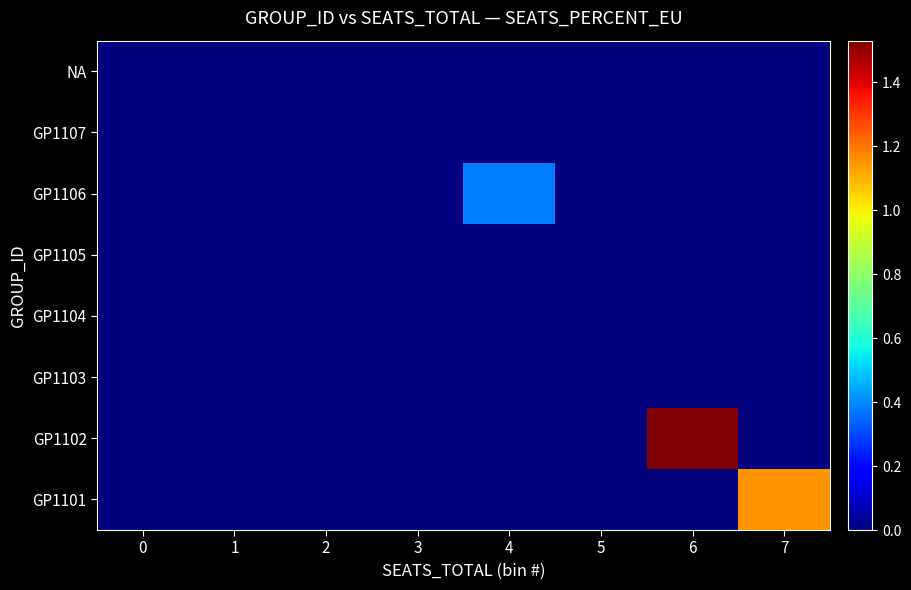

At 1, list the series in order from smallest to largest.

row_0, row_1, row_2, row_3, row_4, row_5, row_6, row_7